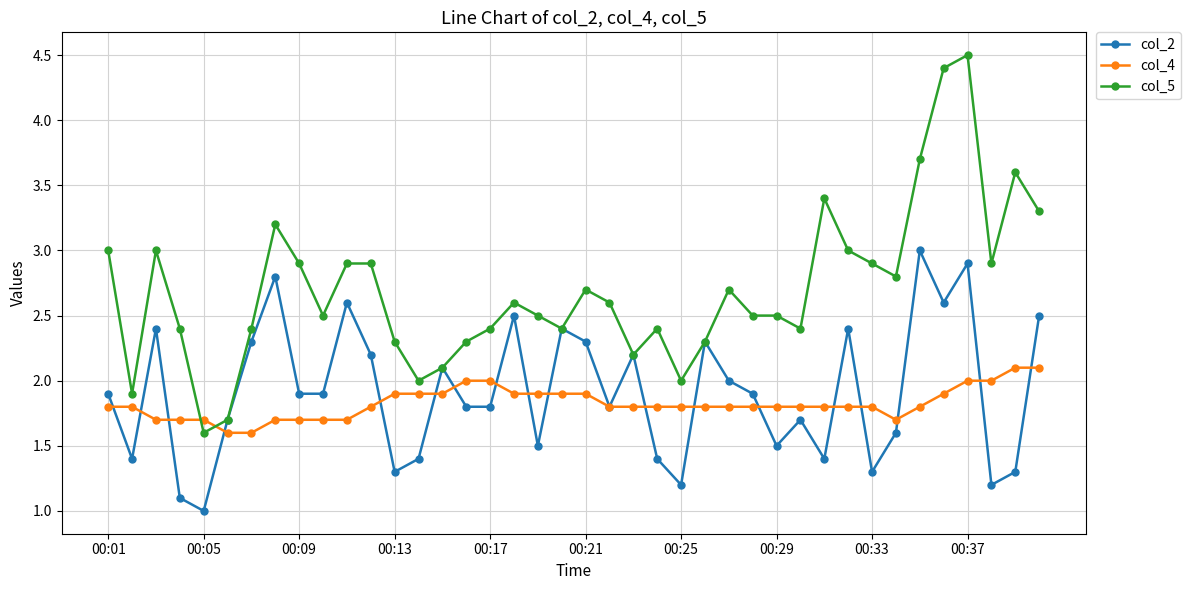

Does the chart have visible grid lines?

Yes